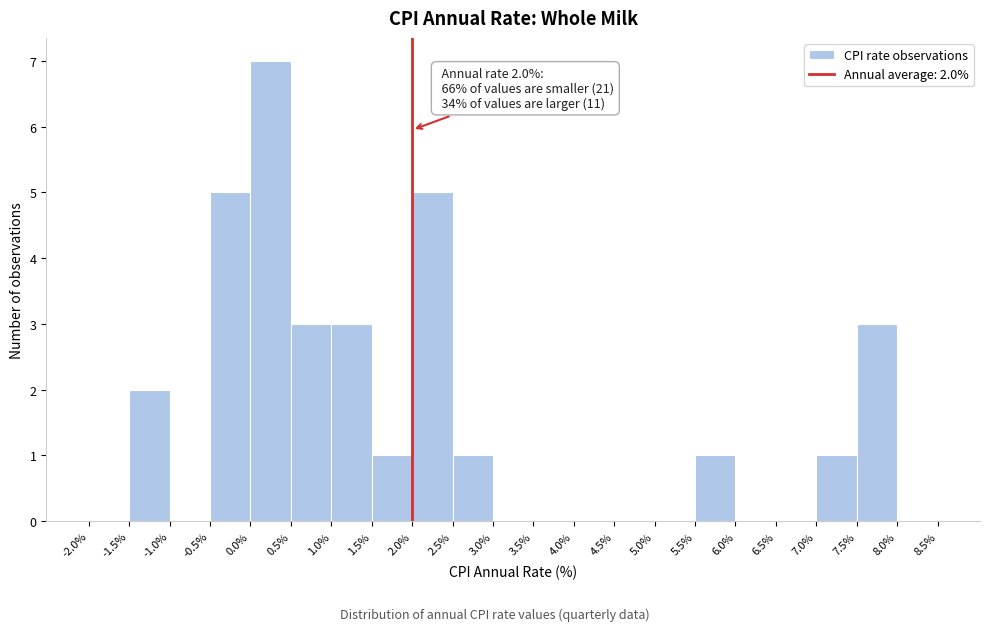

Over which range of the x-axis is the bar tallest?

0.0% to 0.5%